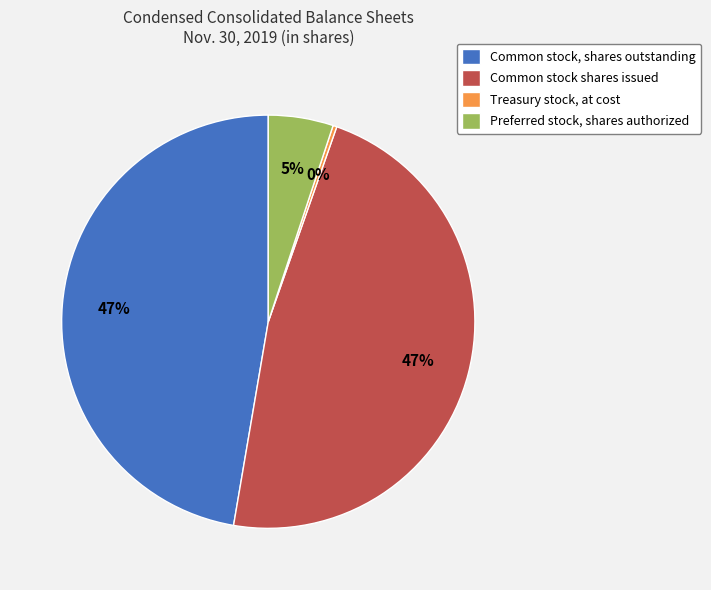

How many slices are in this pie chart?

4